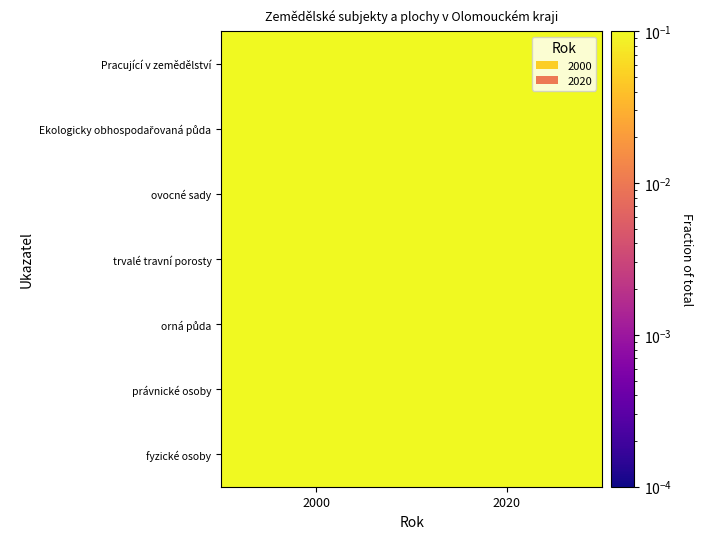

Rank the series at 2020 from lowest to highest value.

Pracující v zemědělství, fyzické osoby, ovocné sady, orná půda, právnické osoby, trvalé travní porosty, Ekologicky obhospodařovaná půda